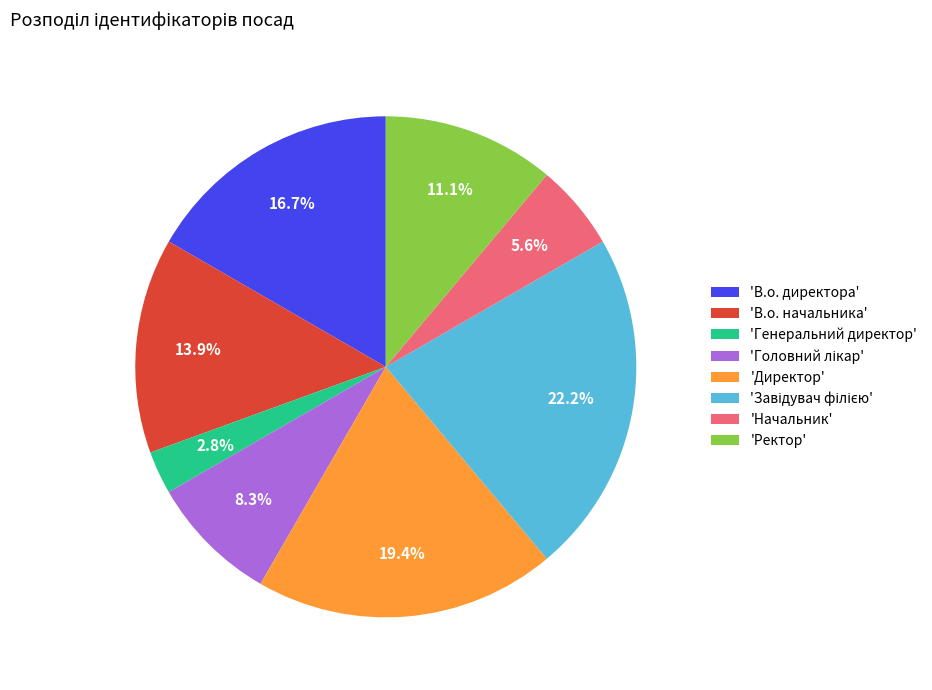

What is the total percentage of 'Директор' and 'Начальник'?

25.0%